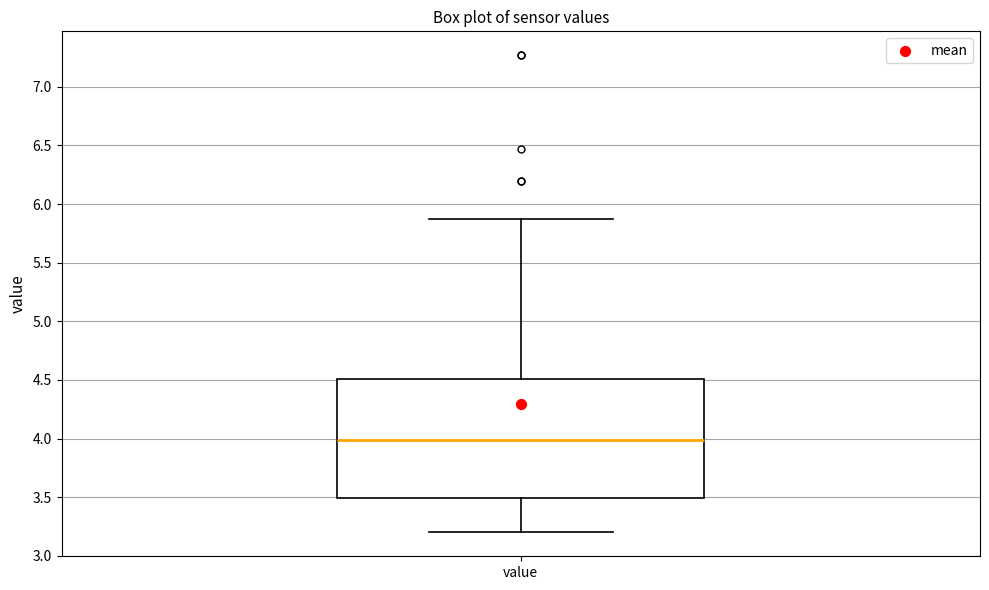

Read this box plot against the y-axis: the position of the median line, the range covered by the box, and the ends of both whiskers. The values are not printed on the chart, so give them approximately, as read against the axis.

median 4.00, box 3.50 to 4.50, whiskers 3.20 to 5.85